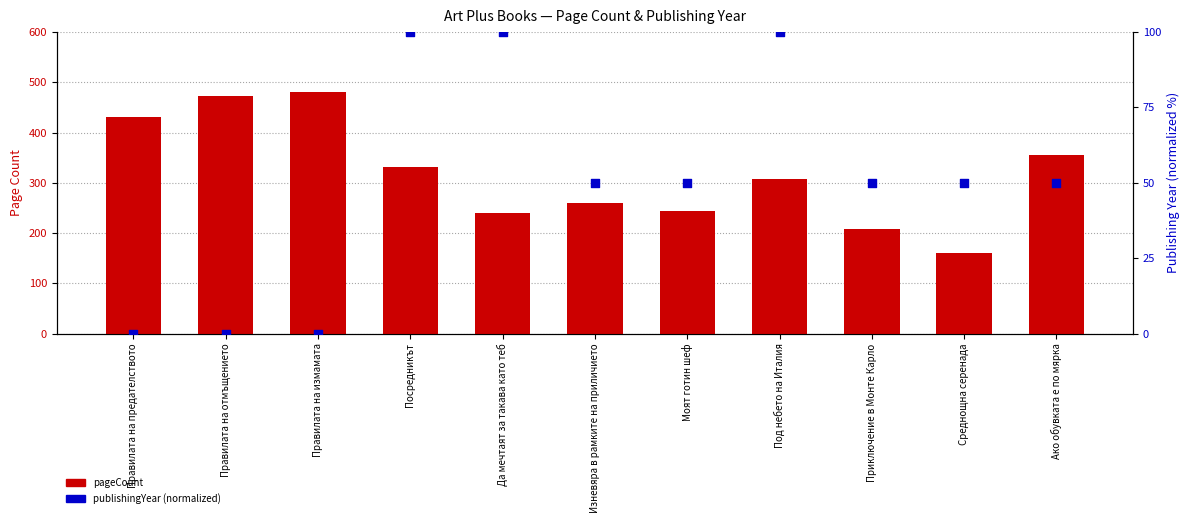

What are all the series names shown in the legend?

pageCount, publishingYear (normalized)